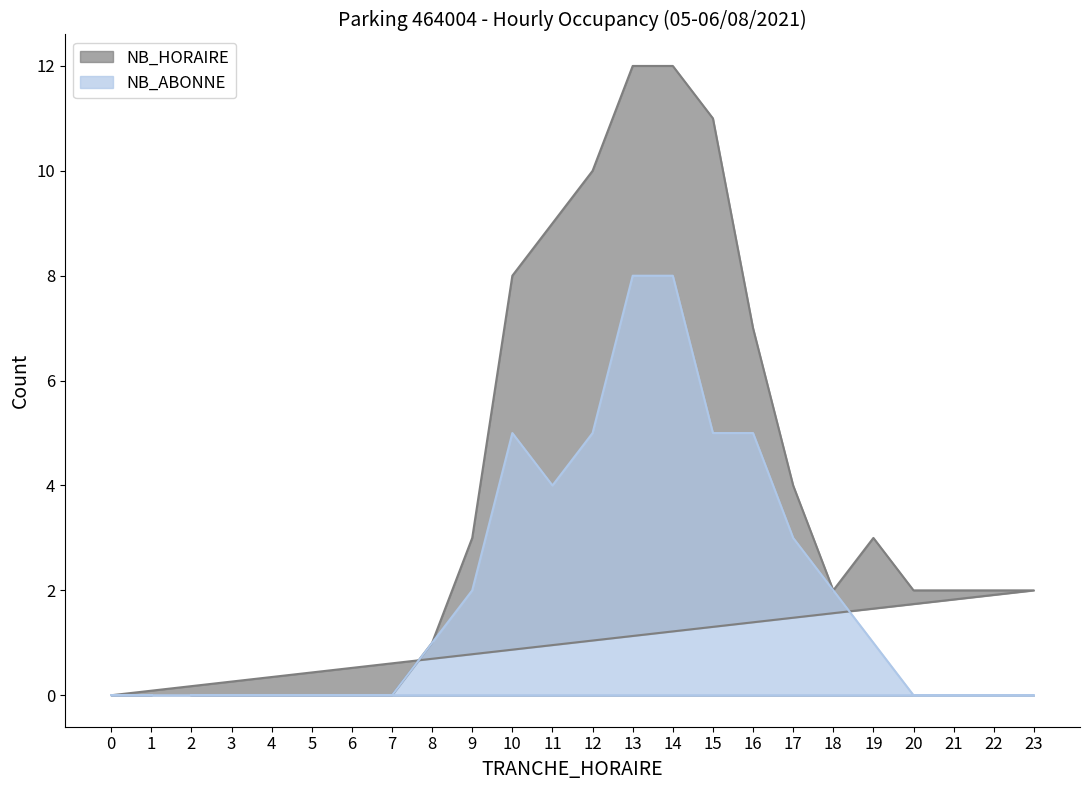

What are all the series names shown in the legend?

NB_HORAIRE, NB_ABONNE